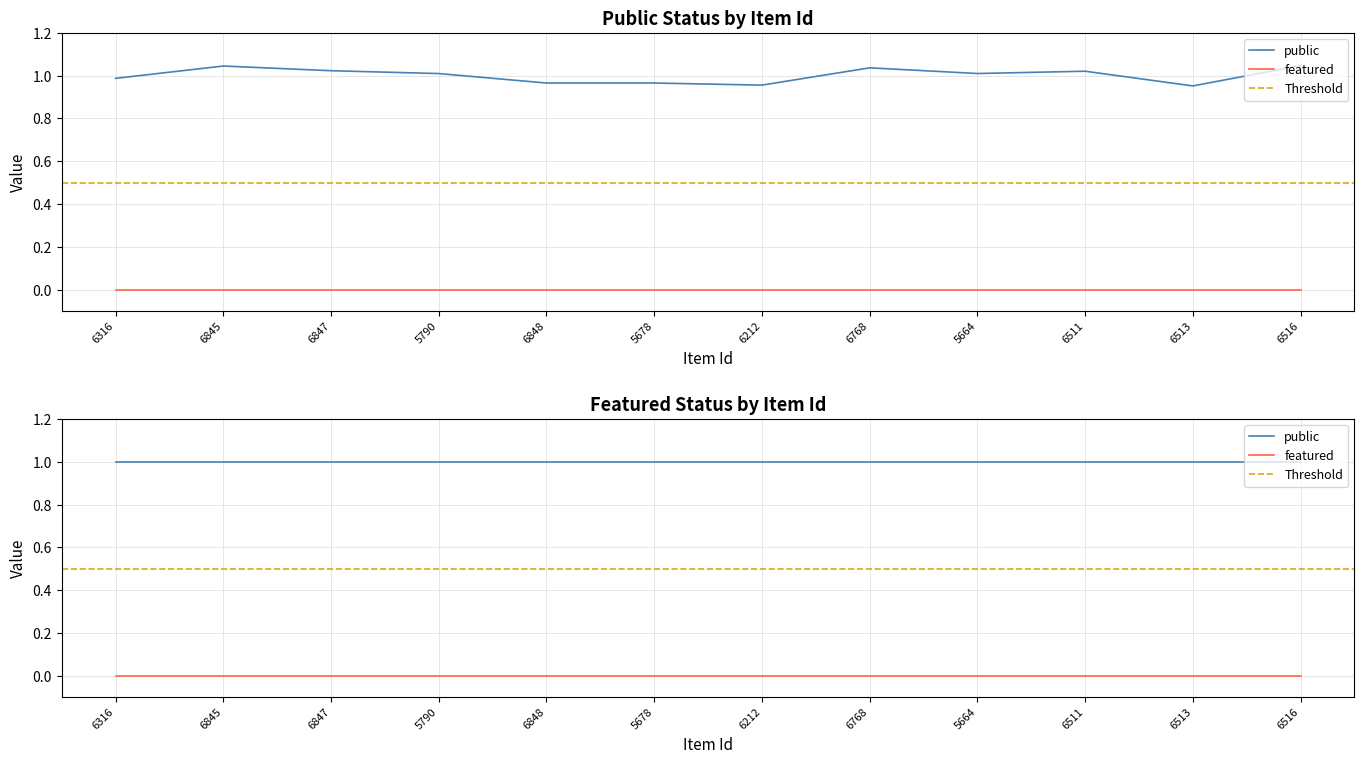

True or false: public and featured cross at least once.

False